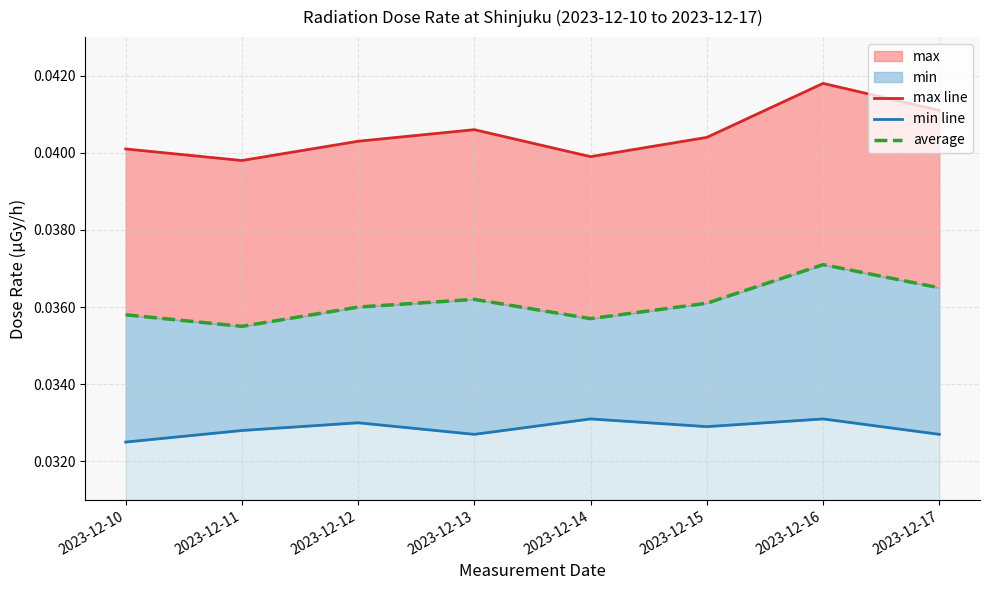

List the series in order of their peak value, highest first.

max line, average, min line